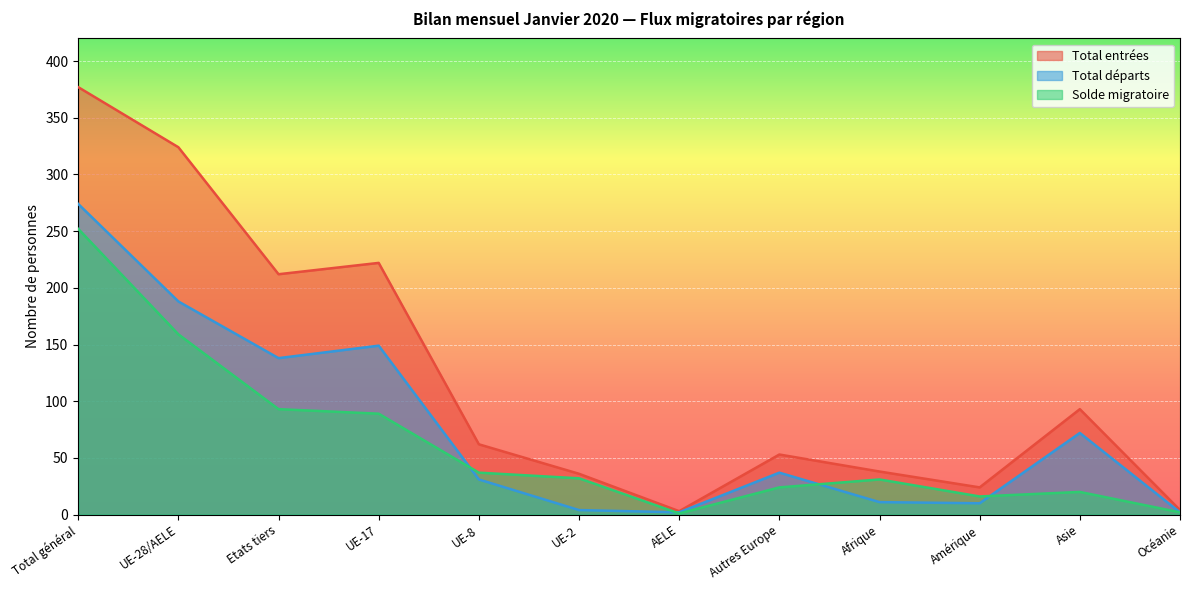

Where is Total départs nearest to the value 138?

Etats tiers